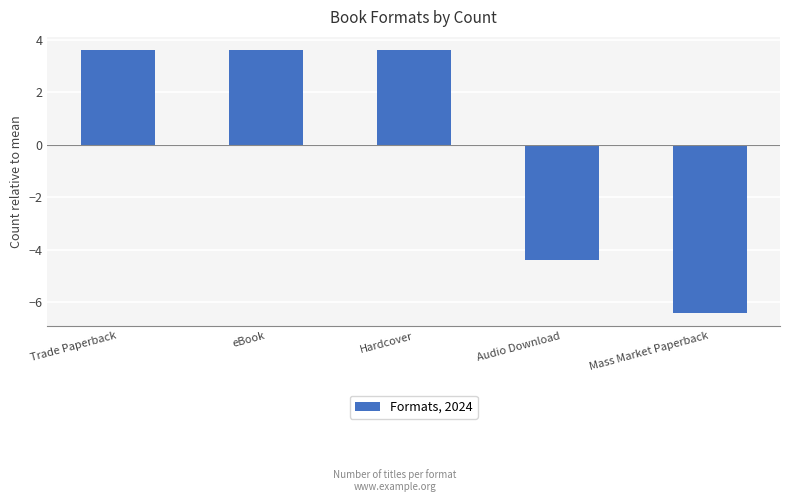

Reading right to left, extract all data points from this chart.

-6.4	-4.4	3.6	3.6	3.6